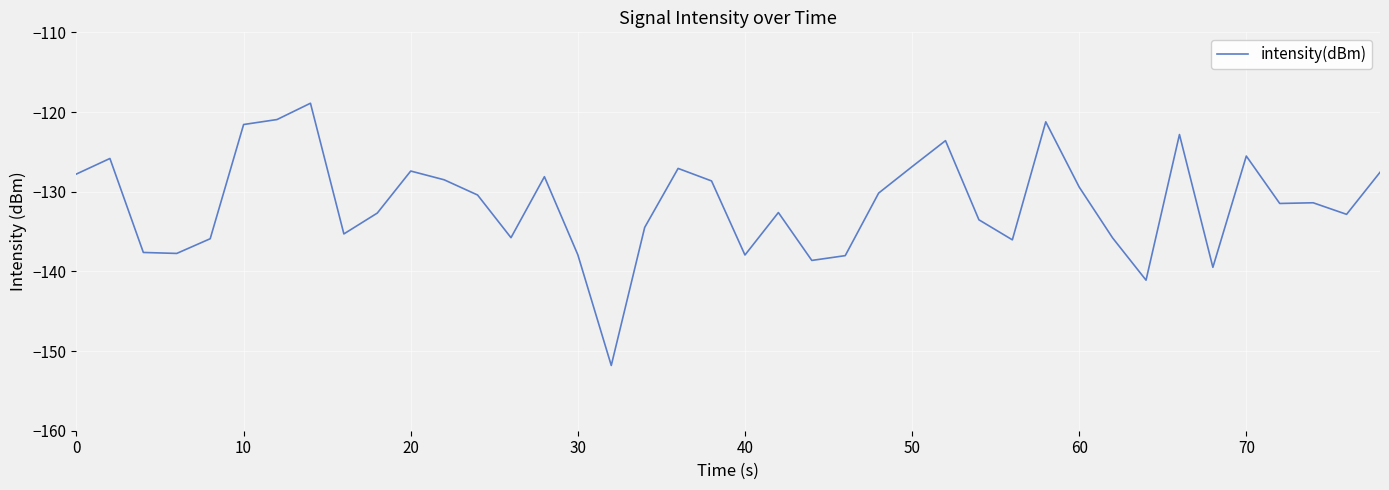

What is the smallest value displayed?

-151.8